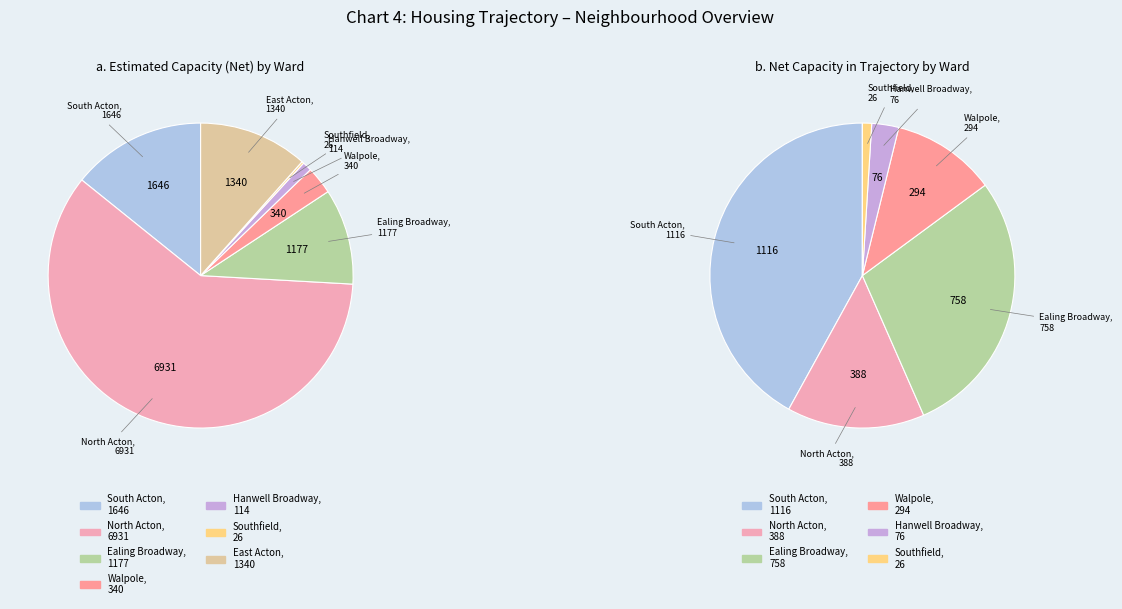

How many segments does this pie chart have?

7